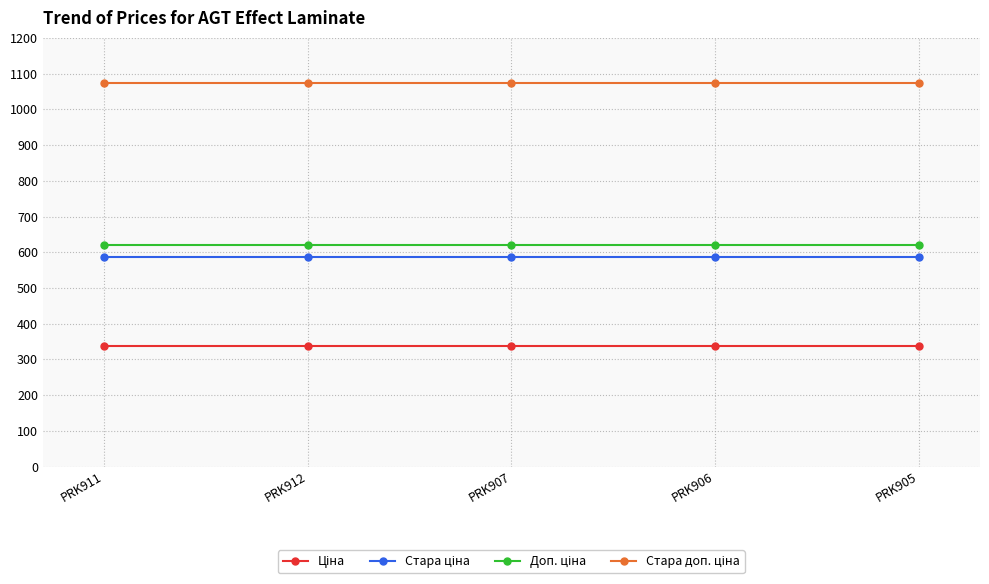

What is the label of the 3rd point from the left?

PRK907